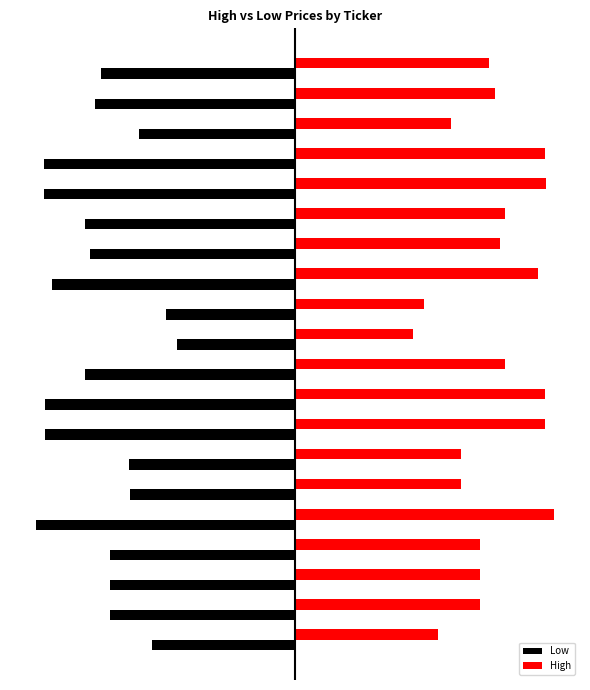

What are all the series names shown in the legend?

Low, High